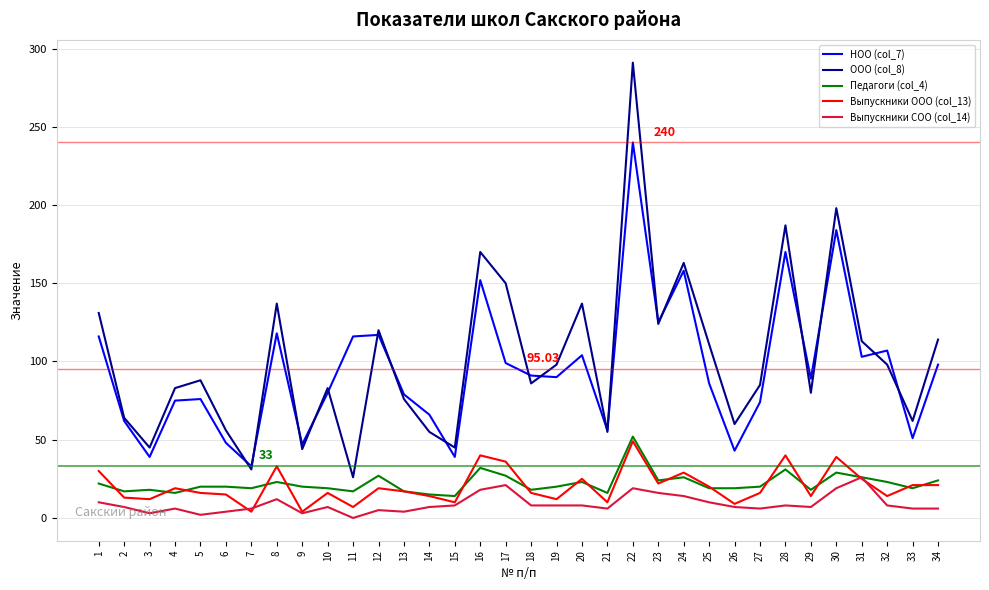

Which category has the lowest value in the НОО (col_7) series?

7